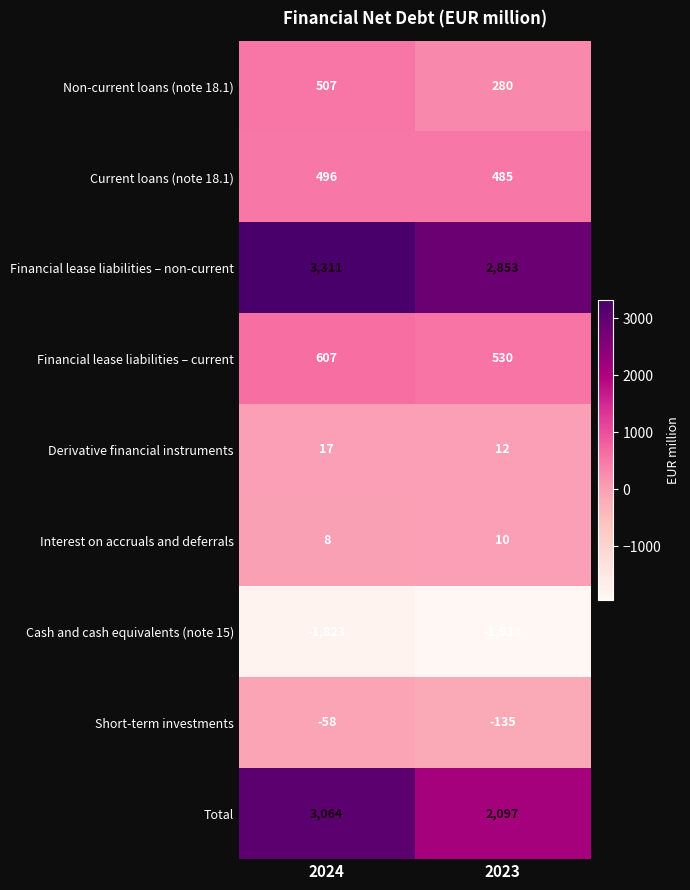

Is it true that Short-term investments equals -26 at 2024?

False